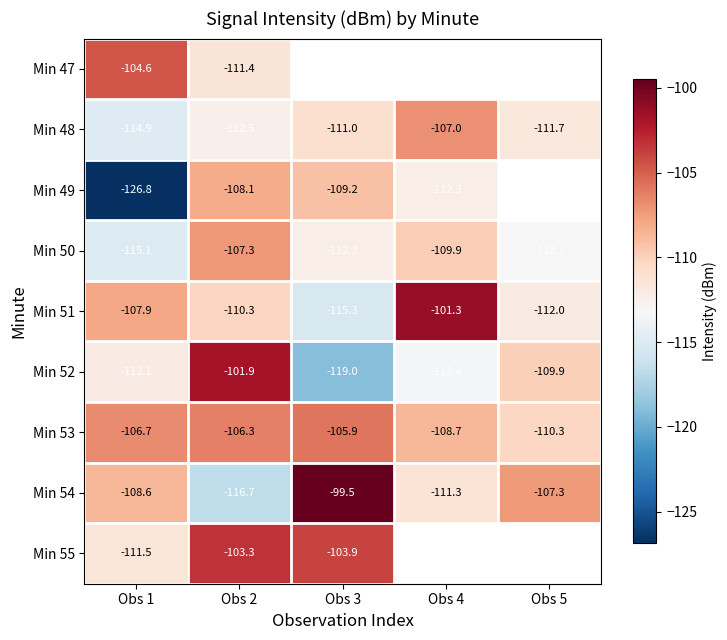

How many data points in Min 51 are less than -110?

3